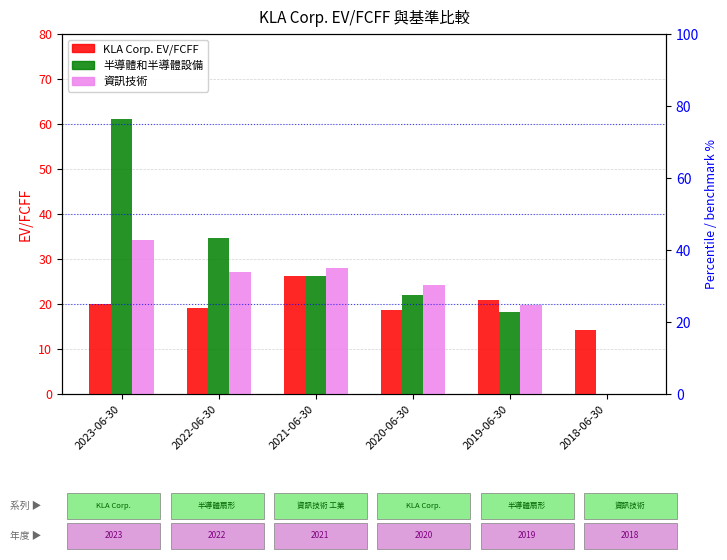

List the series in order of their overall mean, lowest first.

KLA Corp. EV/FCFF, 資訊技術, 半導體和半導體設備